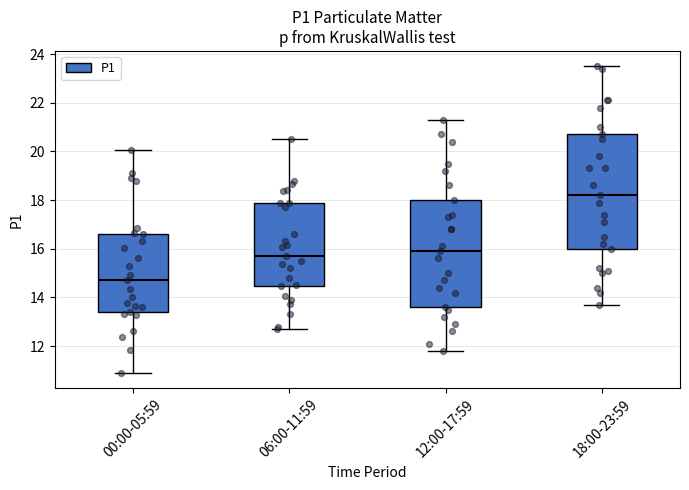

Which box's median line is the highest?

18:00-23:59